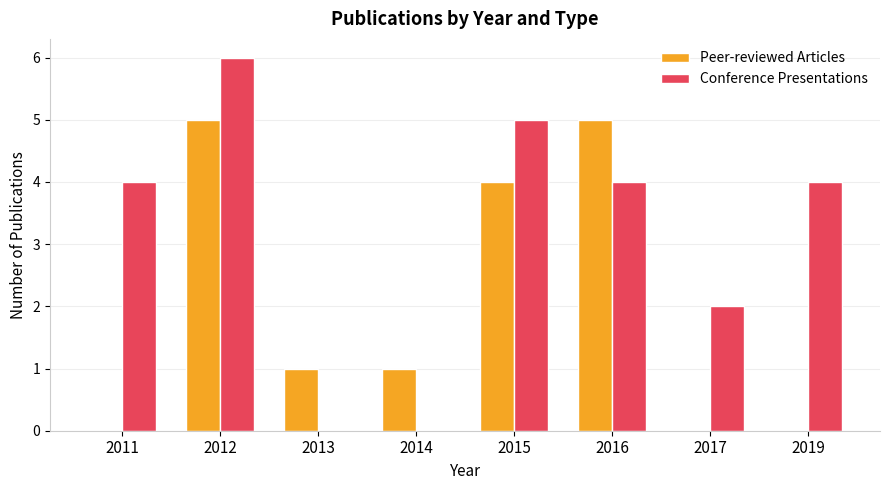

What value does the Conference Presentations series have at 2016?

4